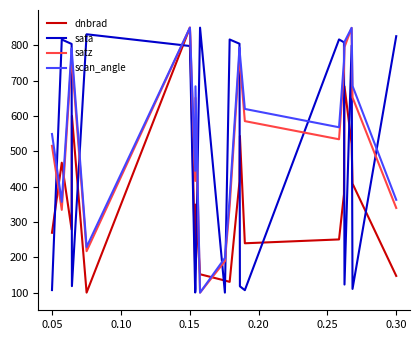

True or false: dnbrad and scan_angle intersect in this chart.

True